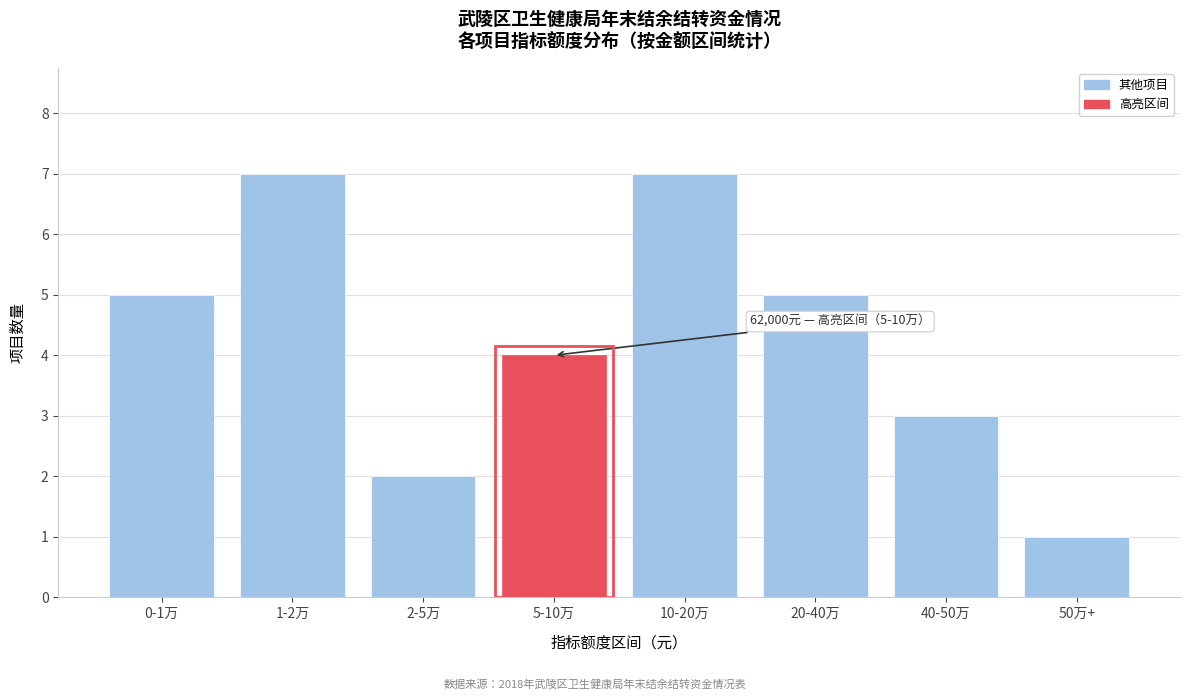

Reading left to right, list all the values displayed in this chart.

0-1万=5	1-2万=7	2-5万=2	5-10万=4	10-20万=7	20-40万=5	40-50万=3	50万+=1